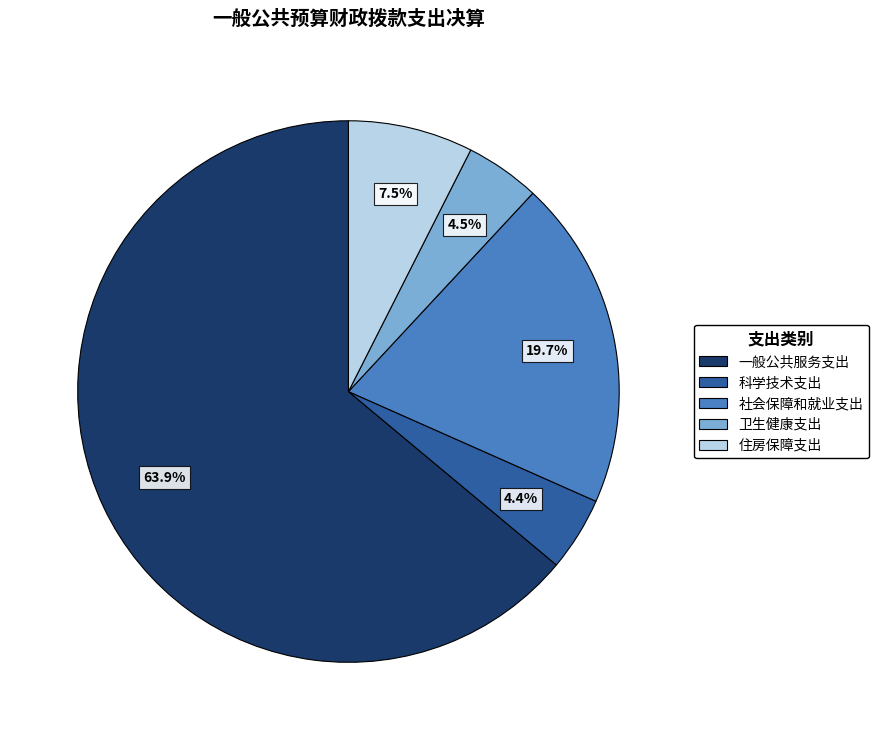

To the nearest percent, what is the combined percentage of 住房保障支出 and 科学技术支出?

12%